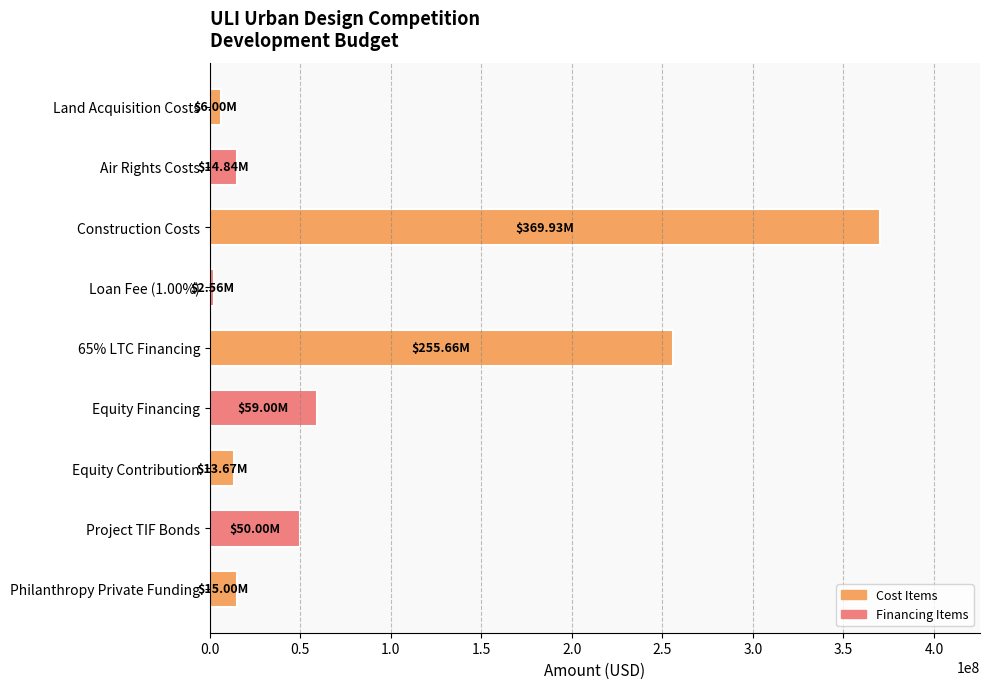

What is the label of the 1st bar from the top?

Land Acquisition Costs